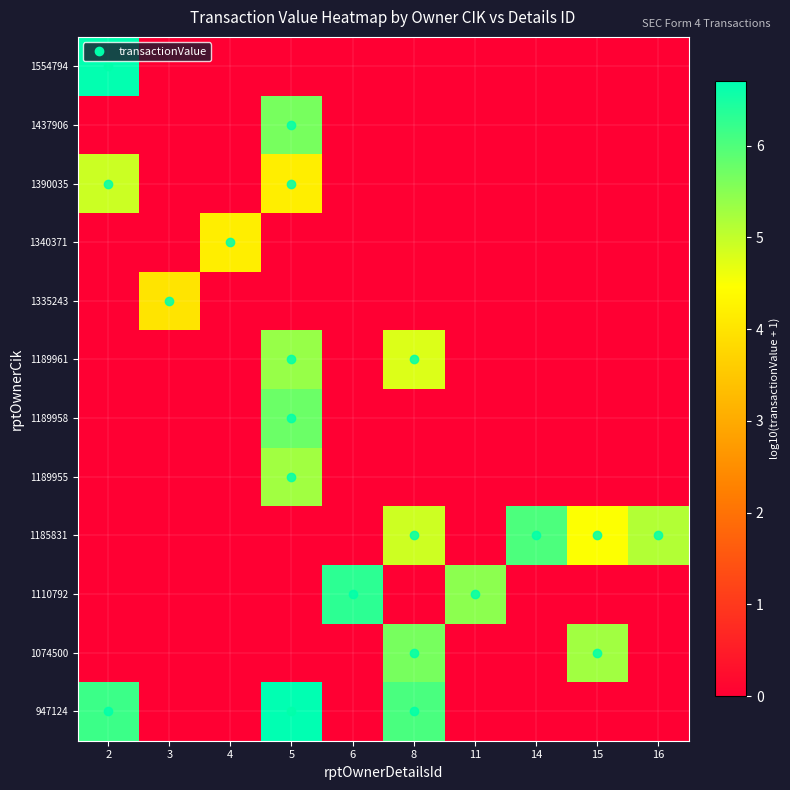

Which category has the highest value across all series?

5